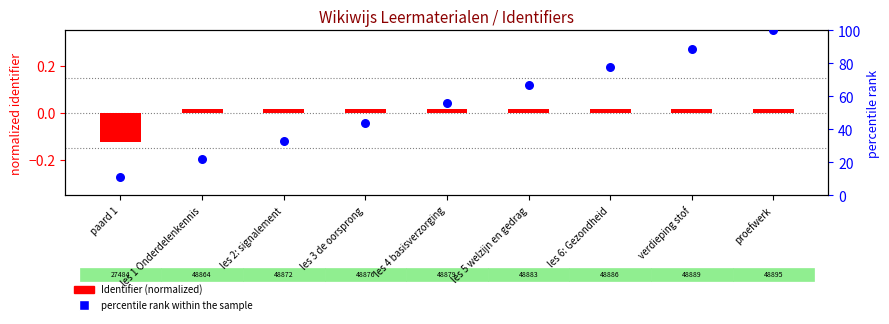

What are all the series names shown in the legend?

Identifier (normalized), percentile rank within the sample